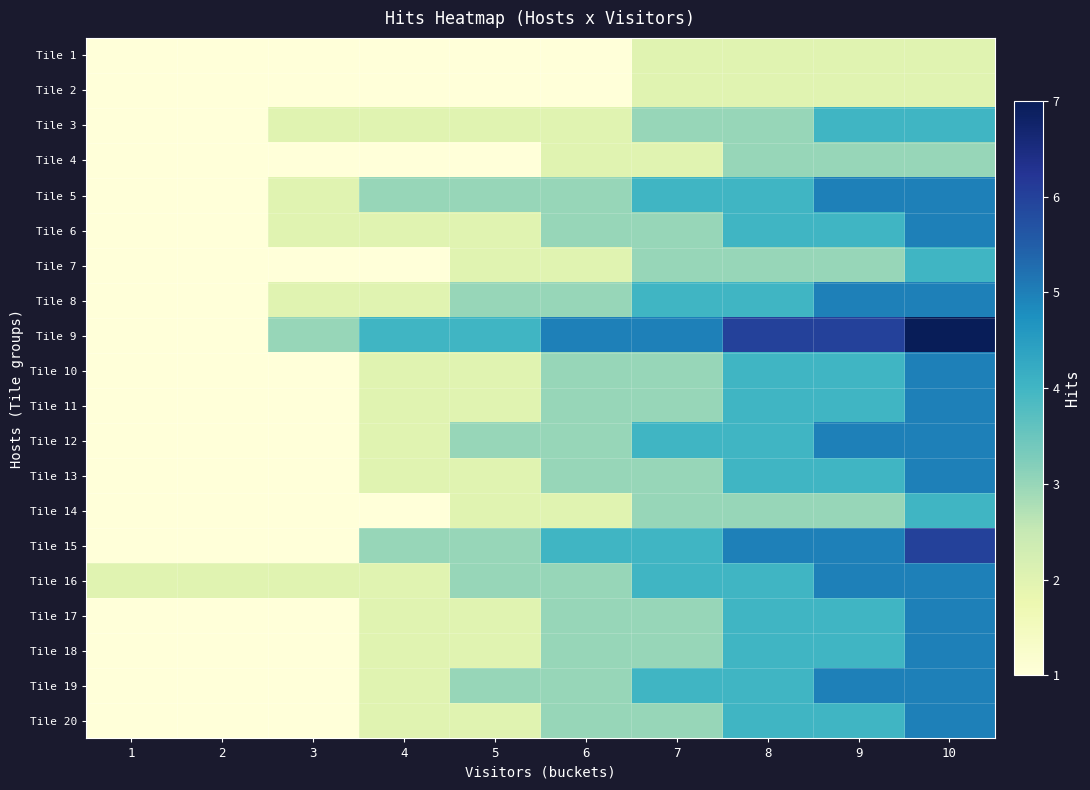

Reading left to right, what are all the values shown in this chart?

Tile 1: 1=1	2=1	3=1	4=1	5=1	6=1	7=2	8=2	9=2	10=2
Tile 2: 1=1	2=1	3=1	4=1	5=1	6=1	7=2	8=2	9=2	10=2
Tile 3: 1=1	2=1	3=2	4=2	5=2	6=2	7=3	8=3	9=4	10=4
Tile 4: 1=1	2=1	3=1	4=1	5=1	6=2	7=2	8=3	9=3	10=3
Tile 5: 1=1	2=1	3=2	4=3	5=3	6=3	7=4	8=4	9=5	10=5
Tile 6: 1=1	2=1	3=2	4=2	5=2	6=3	7=3	8=4	9=4	10=5
Tile 7: 1=1	2=1	3=1	4=1	5=2	6=2	7=3	8=3	9=3	10=4
Tile 8: 1=1	2=1	3=2	4=2	5=3	6=3	7=4	8=4	9=5	10=5
Tile 9: 1=1	2=1	3=3	4=4	5=4	6=5	7=5	8=6	9=6	10=7
Tile 10: 1=1	2=1	3=1	4=2	5=2	6=3	7=3	8=4	9=4	10=5
Tile 11: 1=1	2=1	3=1	4=2	5=2	6=3	7=3	8=4	9=4	10=5
Tile 12: 1=1	2=1	3=1	4=2	5=3	6=3	7=4	8=4	9=5	10=5
Tile 13: 1=1	2=1	3=1	4=2	5=2	6=3	7=3	8=4	9=4	10=5
Tile 14: 1=1	2=1	3=1	4=1	5=2	6=2	7=3	8=3	9=3	10=4
Tile 15: 1=1	2=1	3=1	4=3	5=3	6=4	7=4	8=5	9=5	10=6
Tile 16: 1=2	2=2	3=2	4=2	5=3	6=3	7=4	8=4	9=5	10=5
Tile 17: 1=1	2=1	3=1	4=2	5=2	6=3	7=3	8=4	9=4	10=5
Tile 18: 1=1	2=1	3=1	4=2	5=2	6=3	7=3	8=4	9=4	10=5
Tile 19: 1=1	2=1	3=1	4=2	5=3	6=3	7=4	8=4	9=5	10=5
Tile 20: 1=1	2=1	3=1	4=2	5=2	6=3	7=3	8=4	9=4	10=5